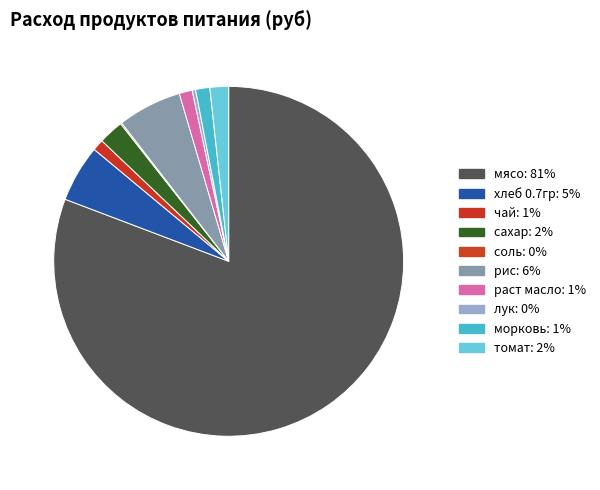

Which category has the smallest portion of the pie?

соль